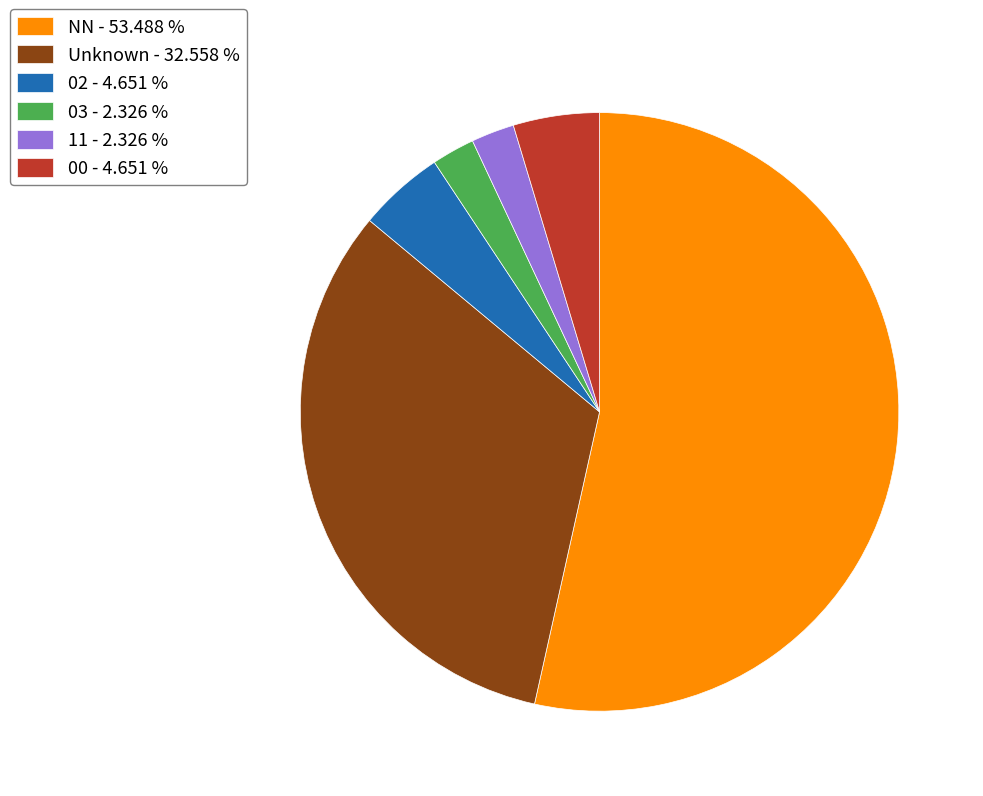

Is the sum of 11 - 2.326 % and 00 - 4.651 % greater than half?

No